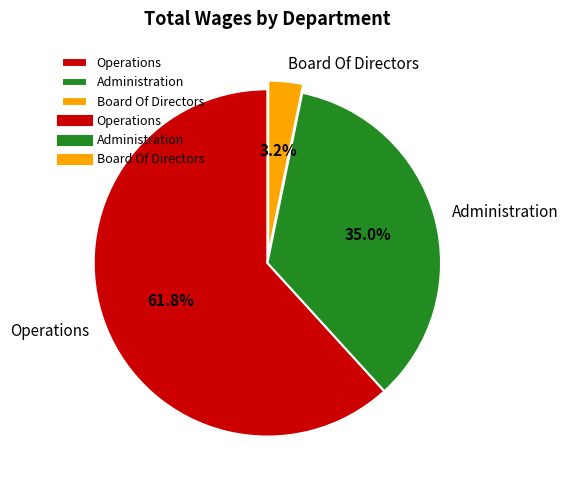

To the nearest percent, what portion does Board Of Directors represent?

3%